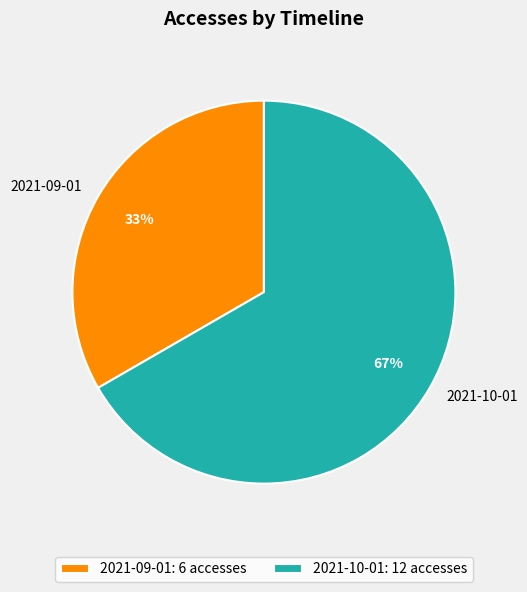

Combined, do 2021-09-01 and 2021-10-01 account for over 50%?

Yes